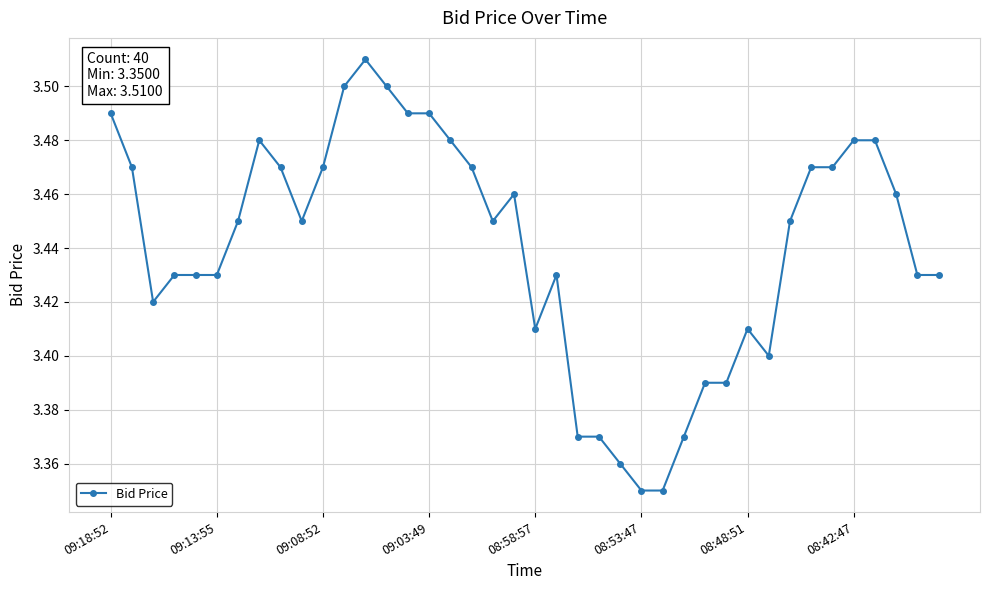

True or false: the data has more than 0 interior local peaks.

True